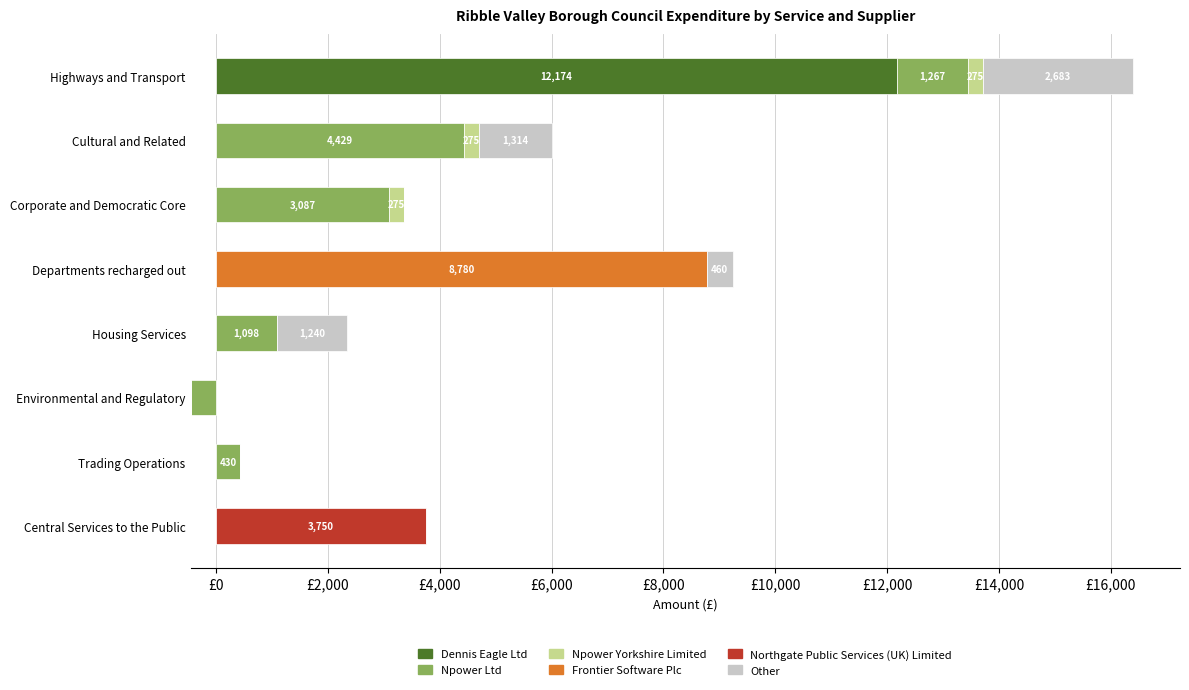

What is the value of the Npower Ltd bar at the 6th from the left?

-455.3